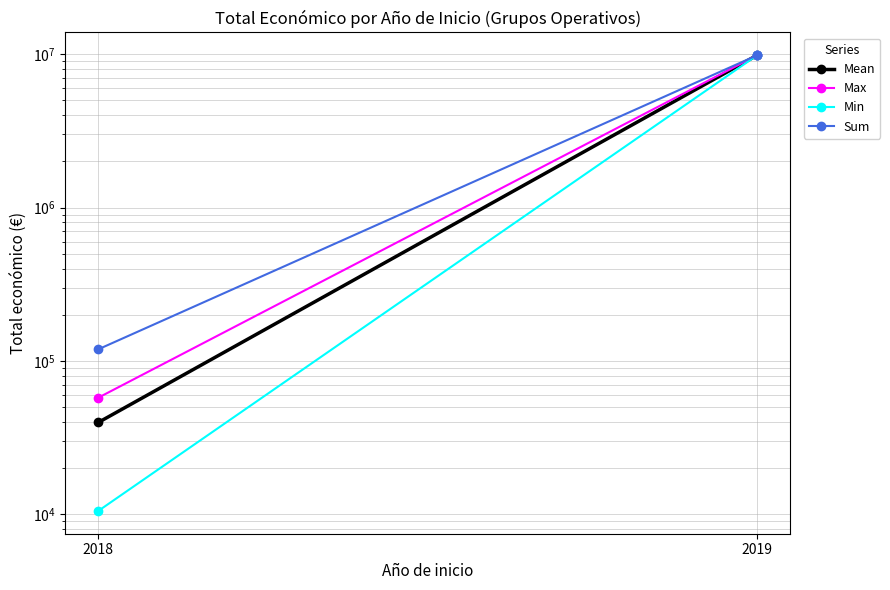

Reading left to right, extract all data points from this chart.

Mean: 2018=39643	2019=9847932
Max: 2018=57500	2019=9847932
Min: 2018=10500	2019=9847932
Sum: 2018=118929	2019=9847932